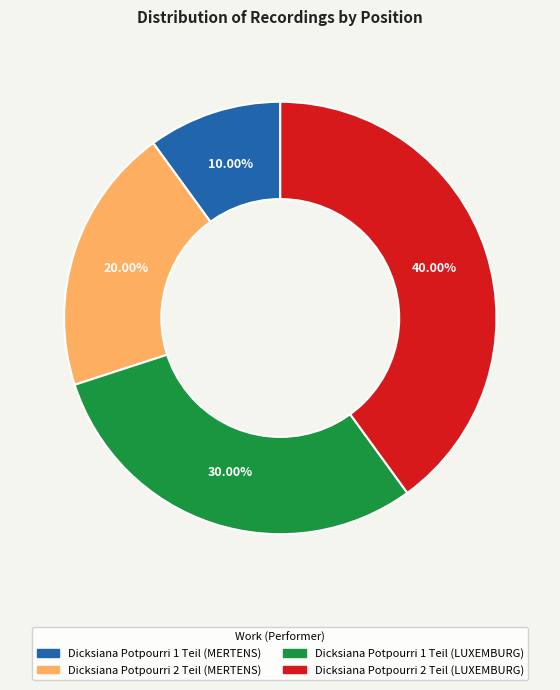

To the nearest percent, what percentage of the pie is Dicksiana Potpourri 1 Teil (MERTENS)?

10%